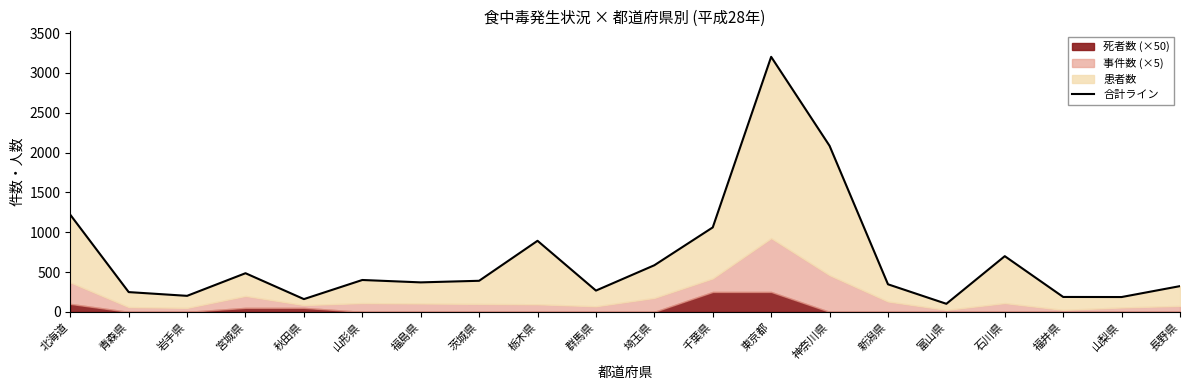

How many data points are above 390?

9